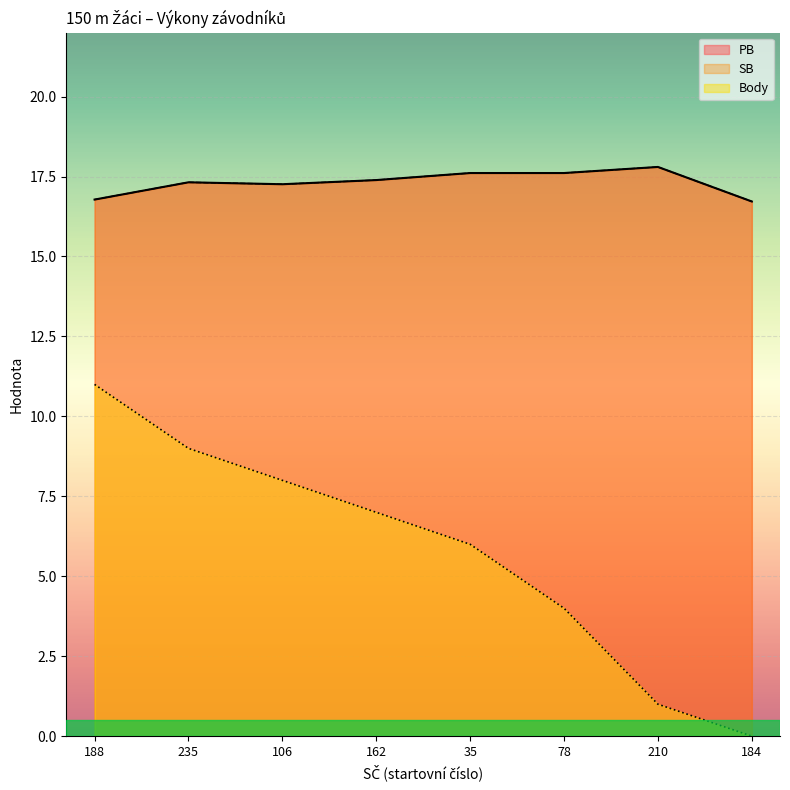

What is the value of the SB point at the 2nd from the left?

17.3